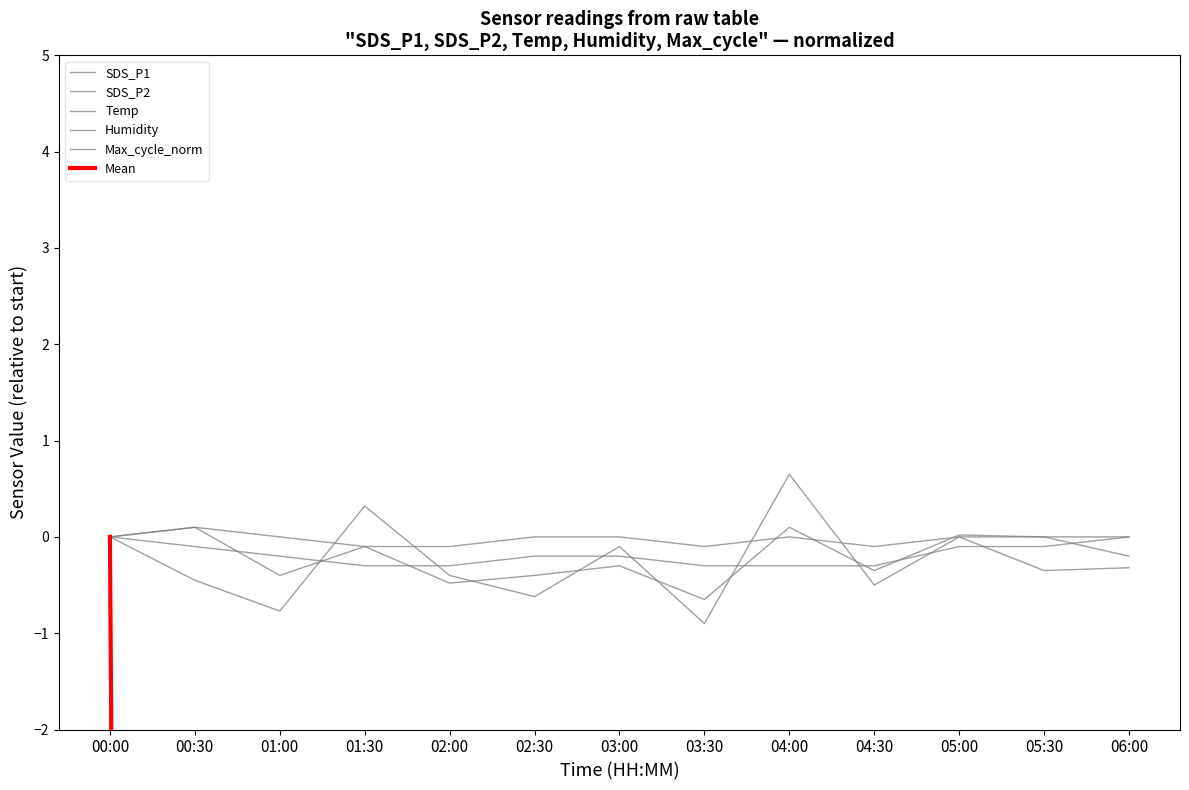

True or false: Mean has more than 1 points higher than both neighbors.

True